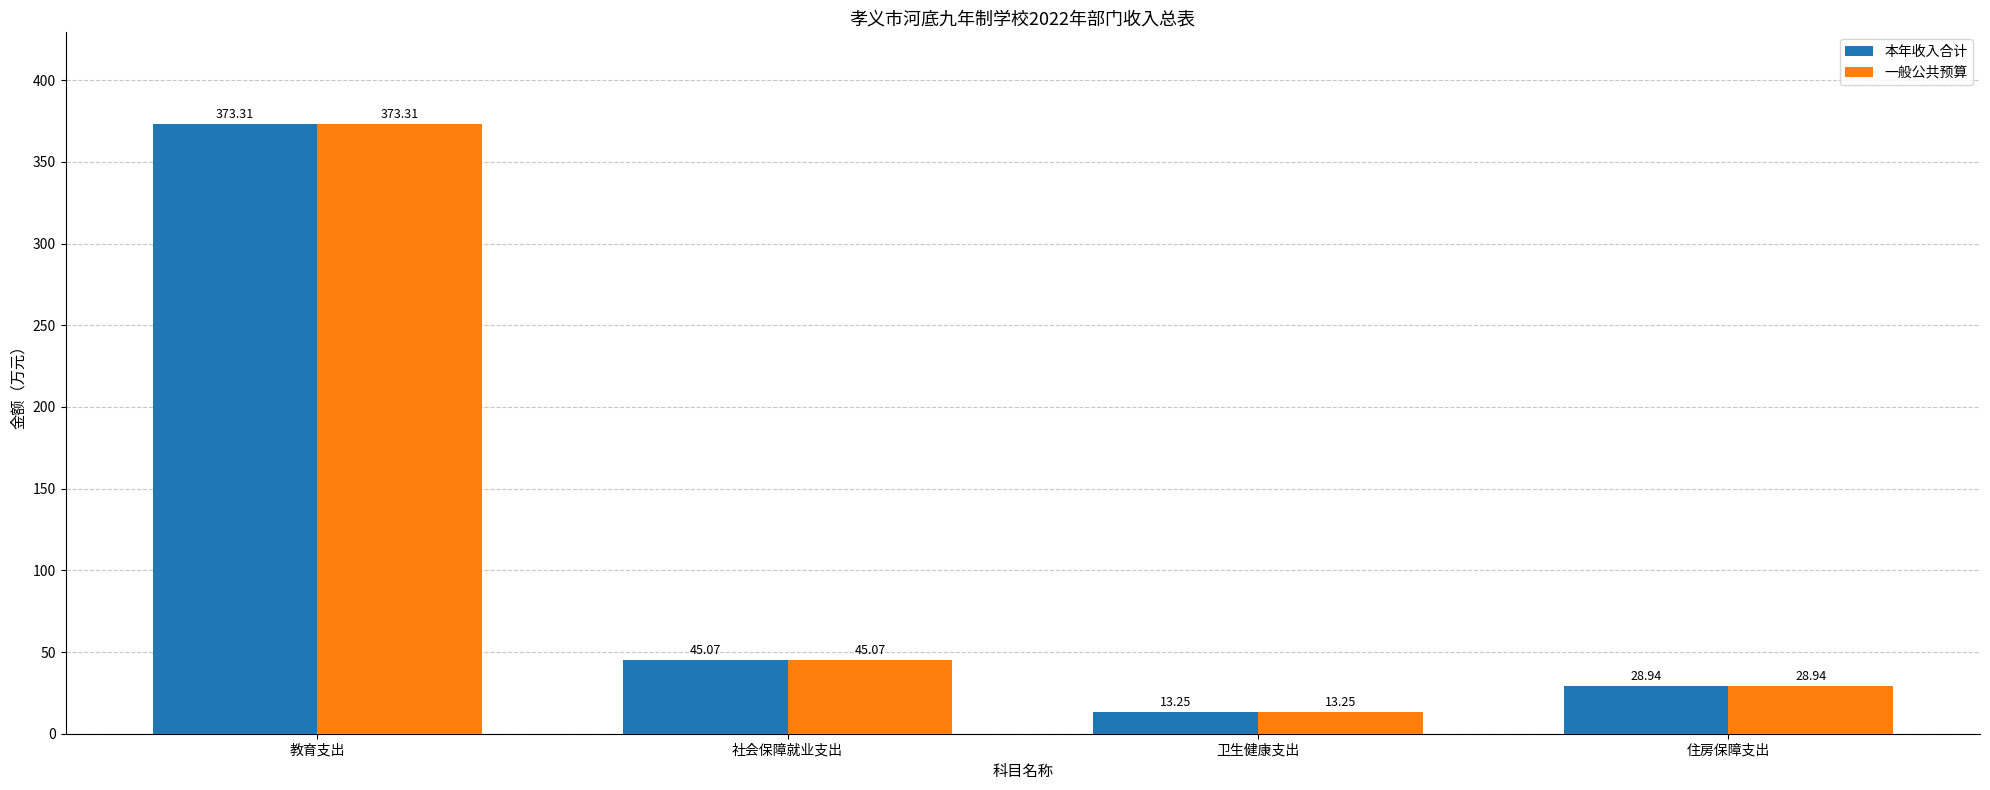

Which category has the lowest value in the 本年收入合计 series?

卫生健康支出